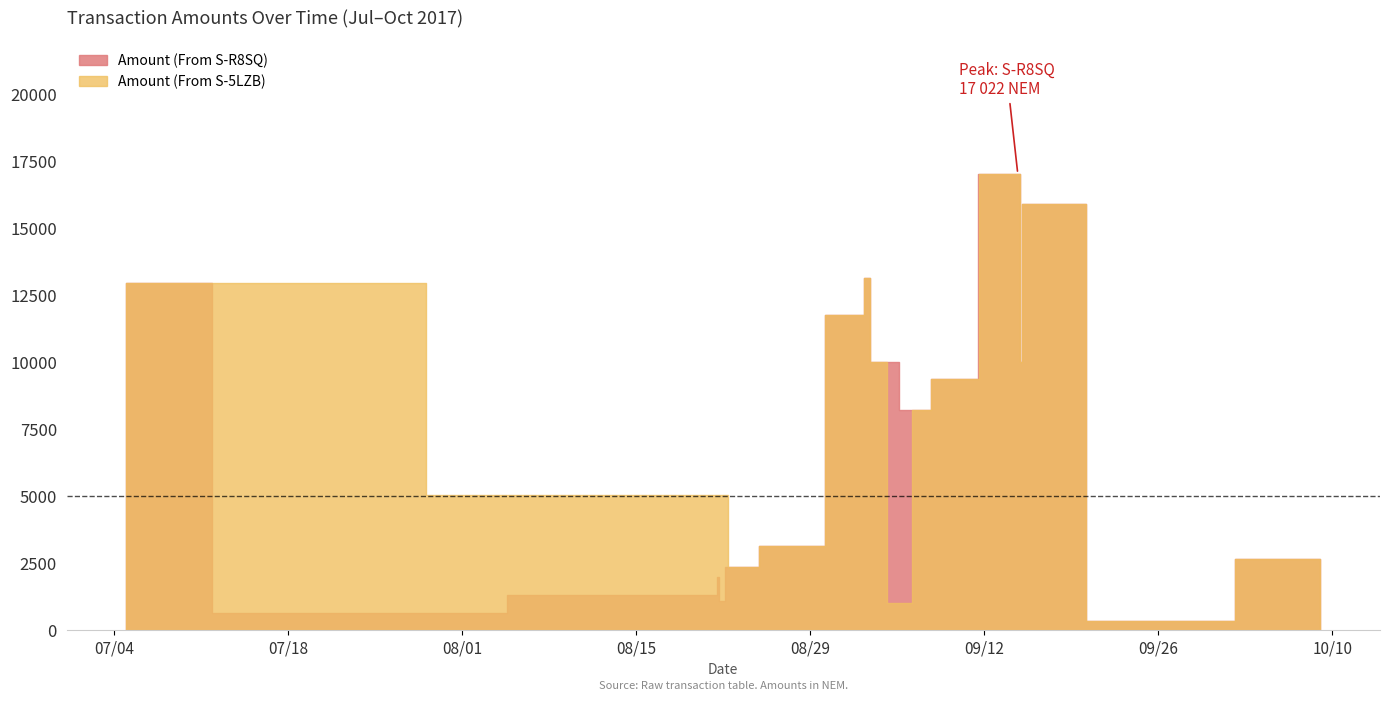

True or false: Amount (From S-R8SQ) has more than 0 points higher than both neighbors.

True